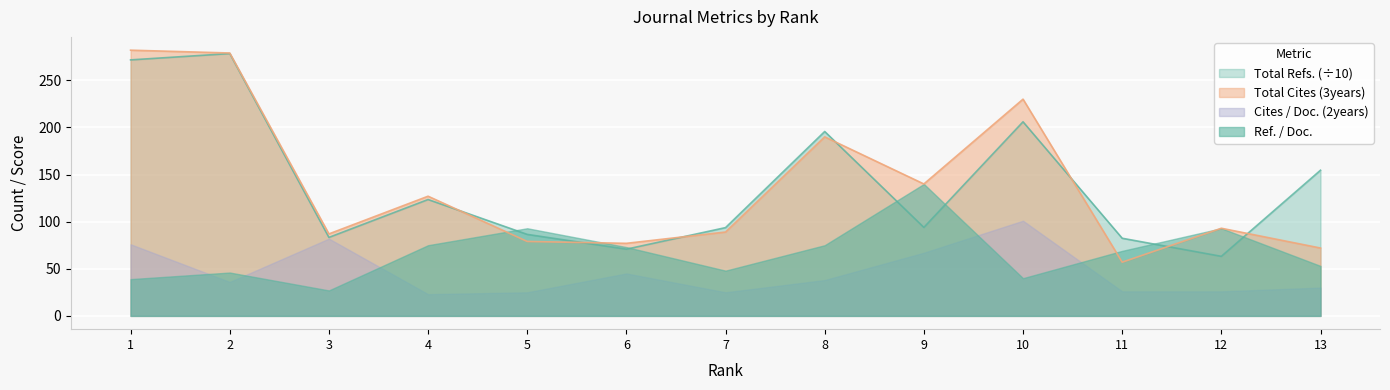

What is the spread (max minus min) of values at 5?

68.0